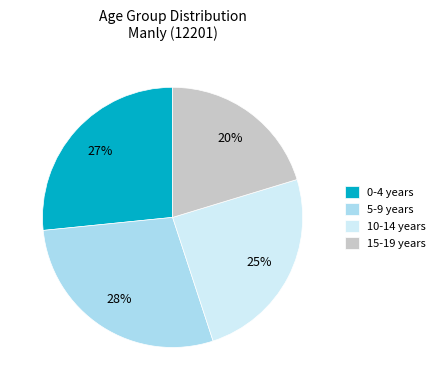

What percentage is the 15-19 years slice, to the nearest percent?

20%